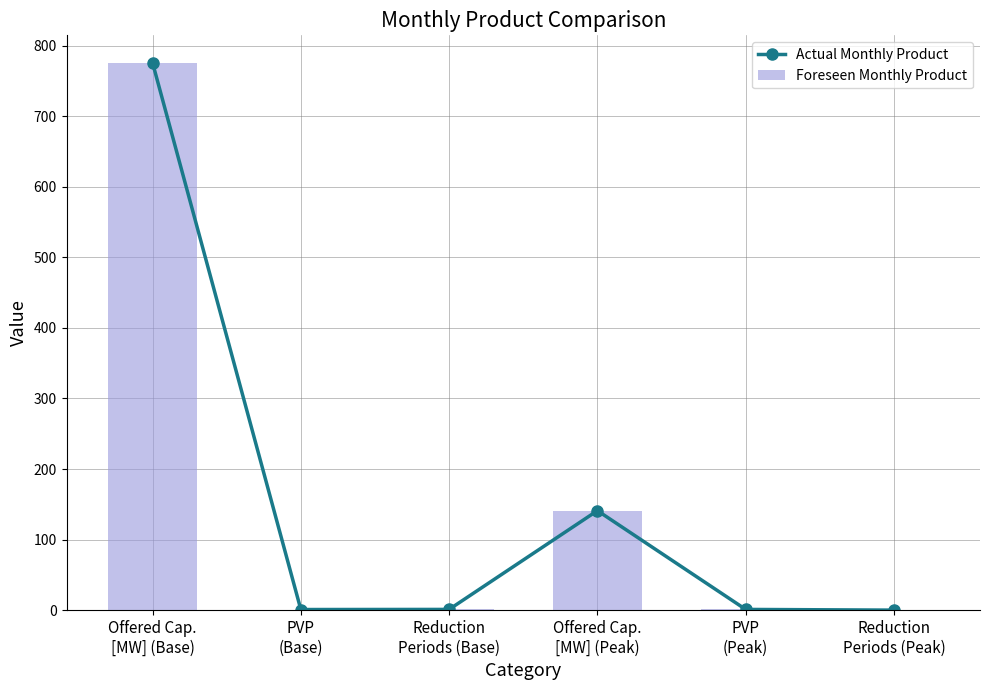

What is the difference between the Actual Monthly Product values at Offered Cap.
[MW] (Peak) and PVP
(Base)?

140.2